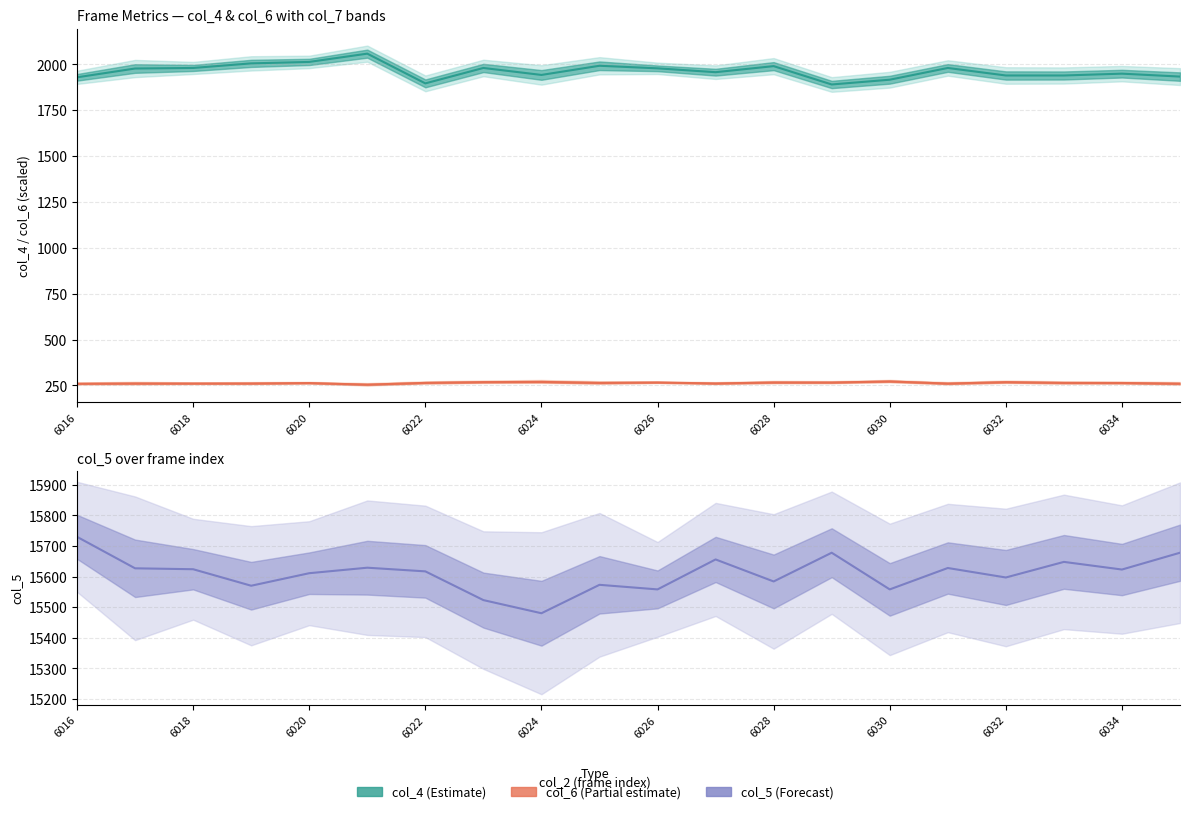

Which series has the largest total across all categories?

col_5